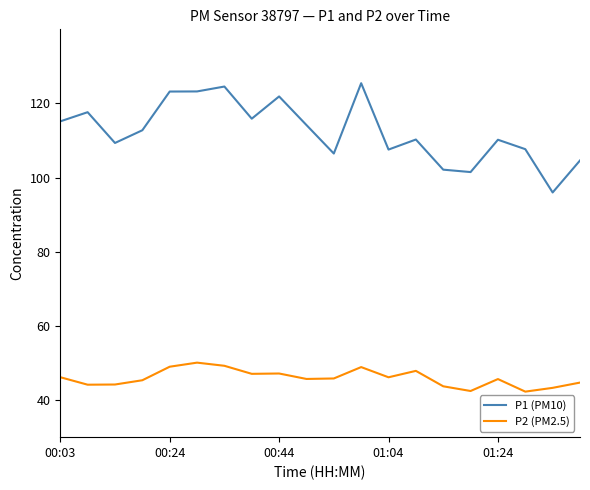

What is the minimum value shown in the chart?

42.3